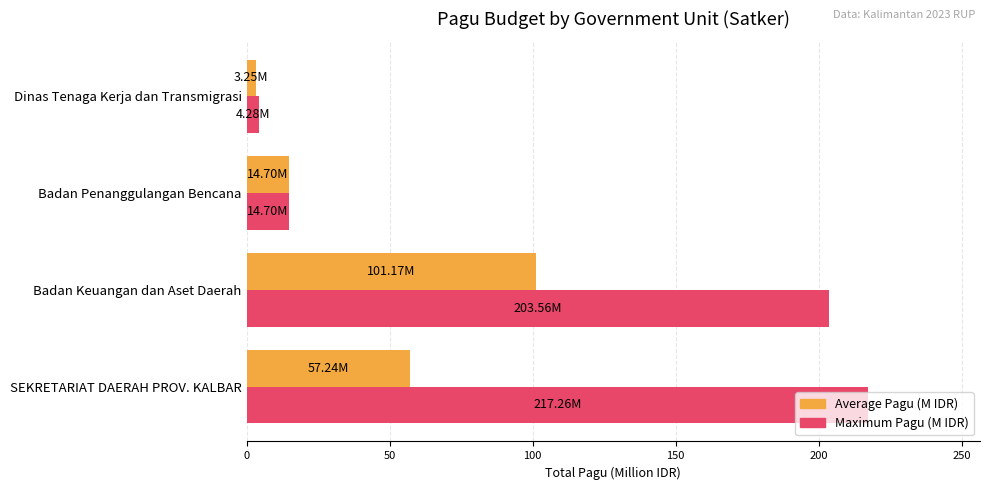

What is the difference between the second highest and minimum values in the Maximum Pagu (M IDR) series?

199.3